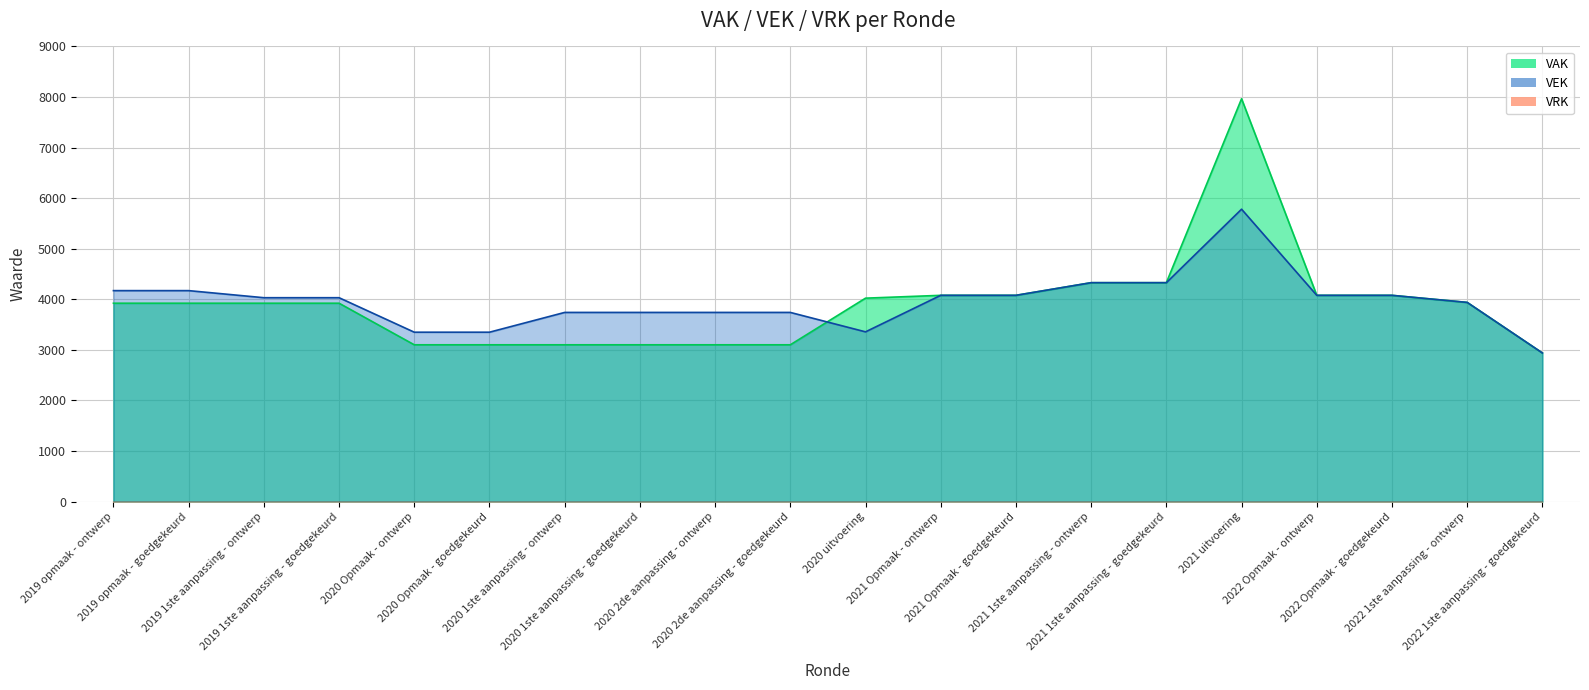

Rank the categories by VEK value from highest to lowest.

2021 uitvoering, 2021 1ste aanpassing - ontwerp, 2021 1ste aanpassing - goedgekeurd, 2019 opmaak - ontwerp, 2019 opmaak - goedgekeurd, 2021 Opmaak - ontwerp, 2021 Opmaak - goedgekeurd, 2022 Opmaak - ontwerp, 2022 Opmaak - goedgekeurd, 2019 1ste aanpassing - ontwerp, 2019 1ste aanpassing - goedgekeurd, 2022 1ste aanpassing - ontwerp, 2020 1ste aanpassing - ontwerp, 2020 1ste aanpassing - goedgekeurd, 2020 2de aanpassing - ontwerp, 2020 2de aanpassing - goedgekeurd, 2020 uitvoering, 2020 Opmaak - ontwerp, 2020 Opmaak - goedgekeurd, 2022 1ste aanpassing - goedgekeurd